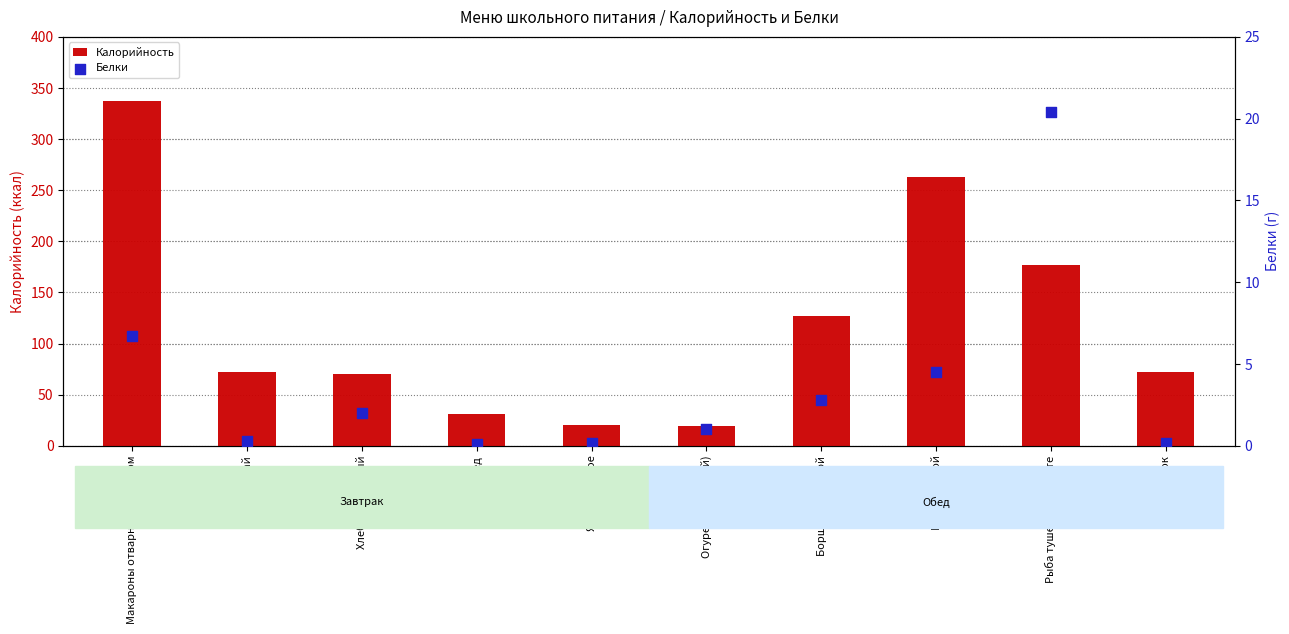

Which series reaches the minimum Y coordinate?

Белки